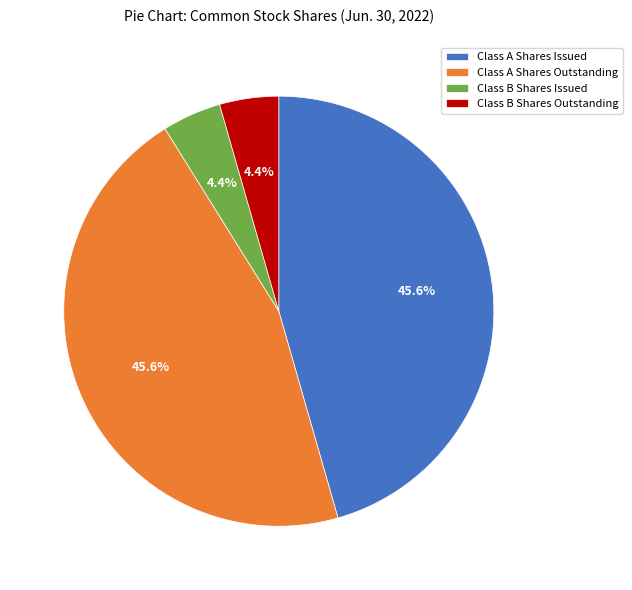

How many slices are in this pie chart?

4